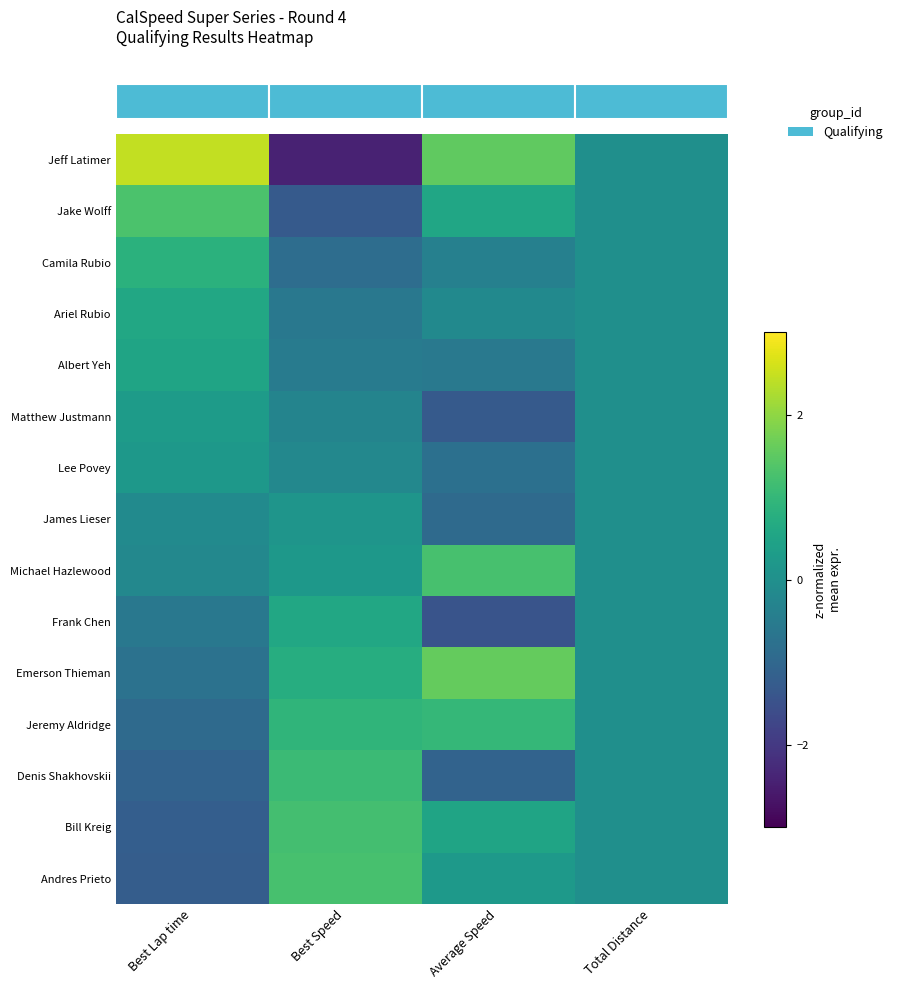

Between Average Speed and Best Speed, which is larger?

Best Speed